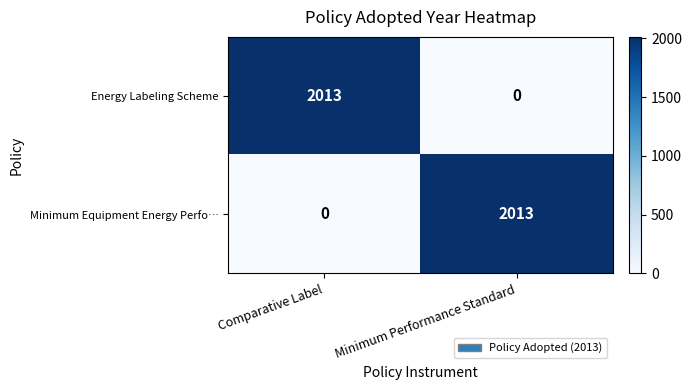

At Minimum Performance Standard, list the series in order from smallest to largest.

Energy Labeling Scheme, Minimum Equipment Energy Perfo…